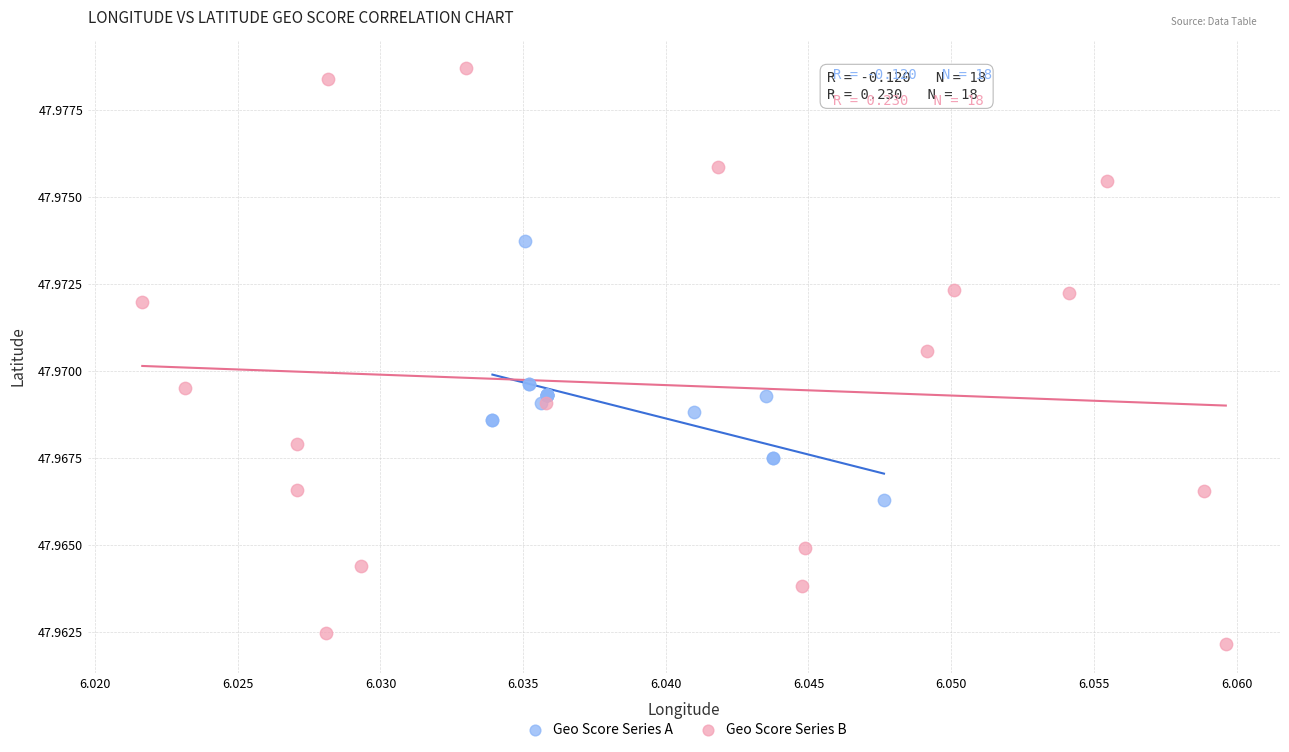

Which series reaches the minimum Y coordinate?

Geo Score Series B